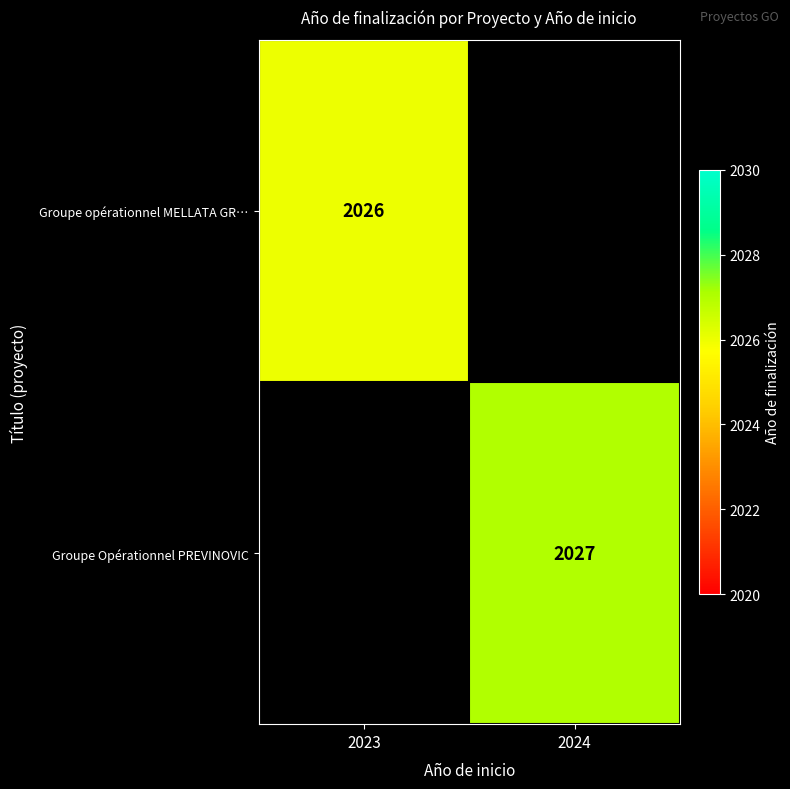

The Groupe Opérationnel PREVINOVIC series shows 2027 at 2024. True or false?

True